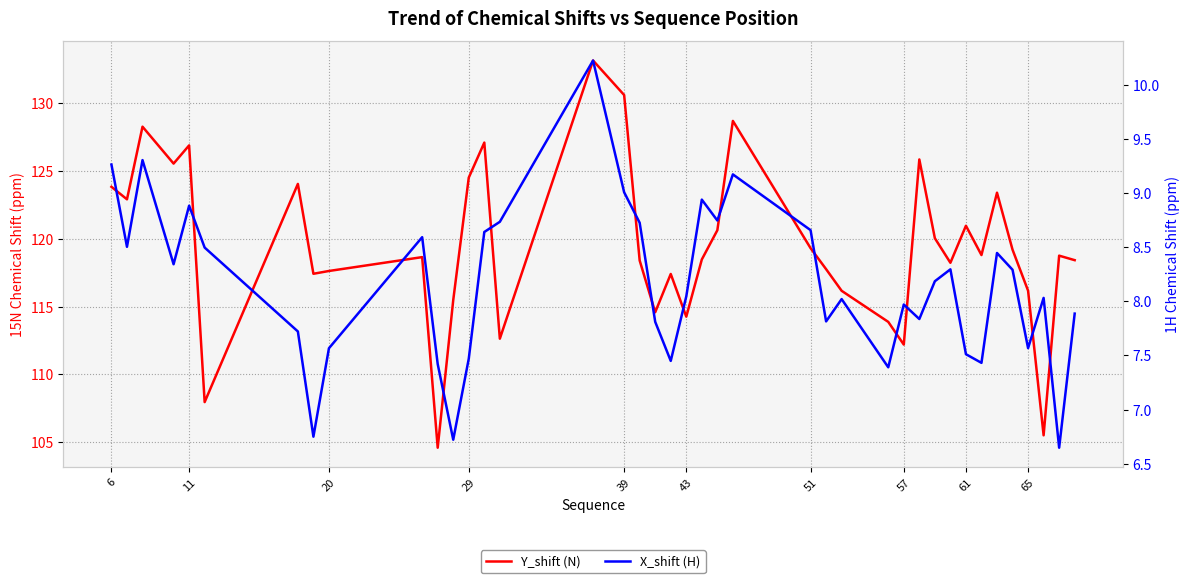

True or false: Y_shift (N) and X_shift (H) cross at least once.

False